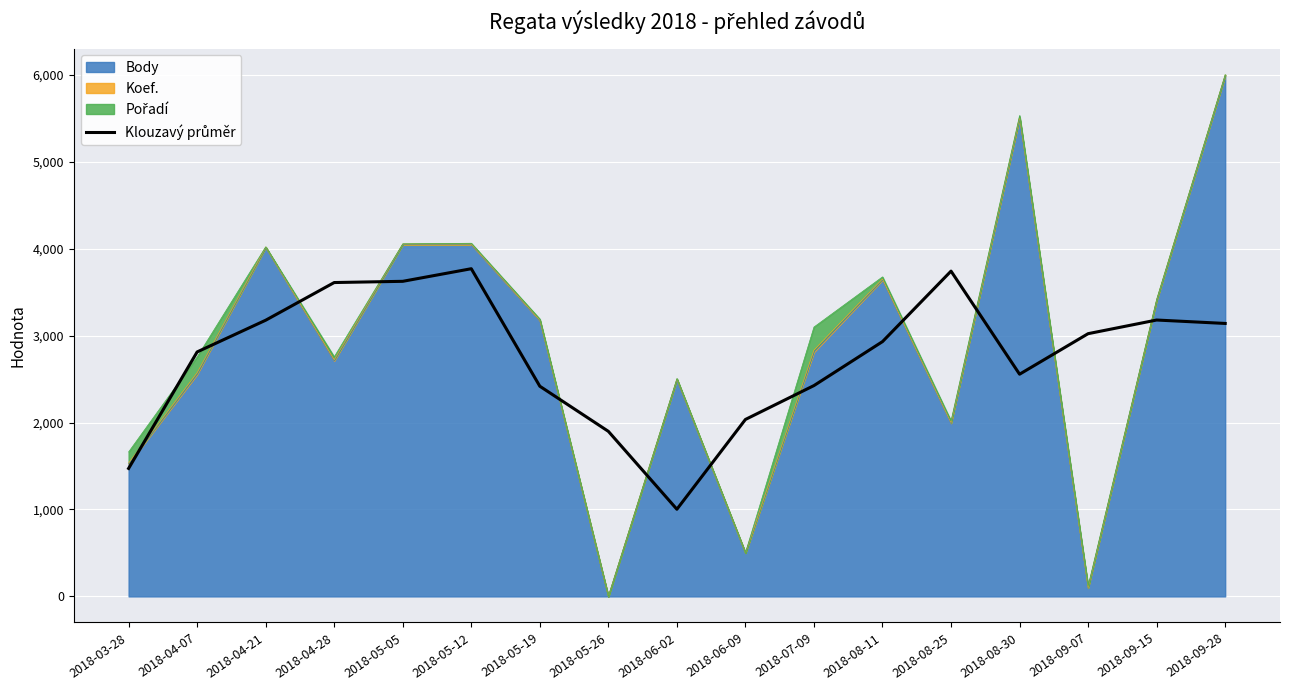

Between 2018-08-25 and 2018-06-09, which is larger?

2018-08-25